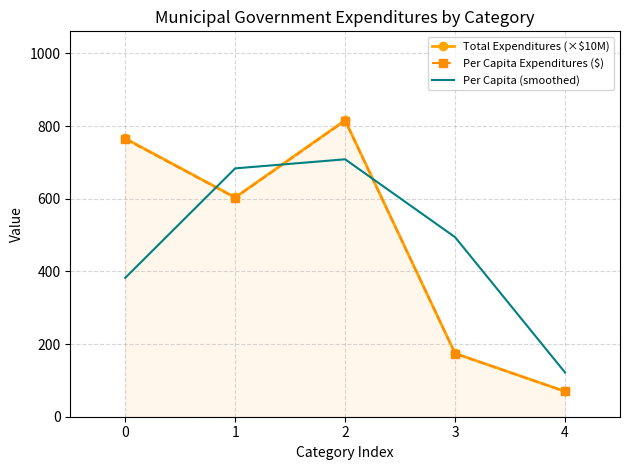

List the labels in order of Per Capita (smoothed) value, largest first.

2, 1, 3, 0, 4